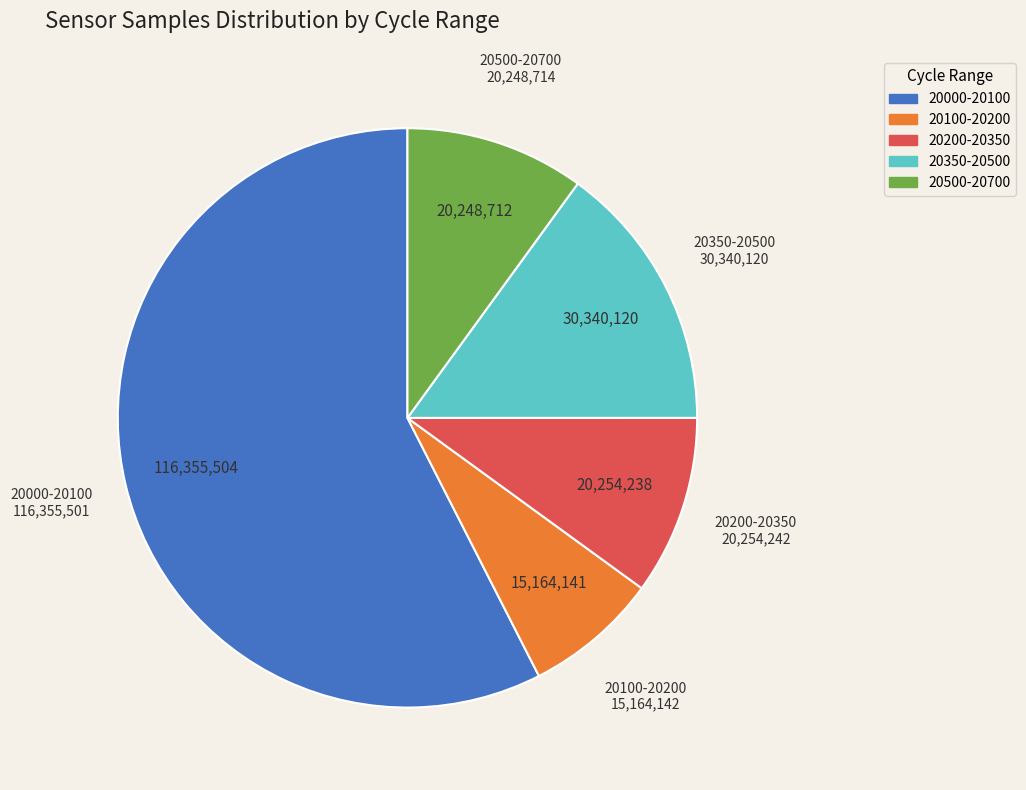

True or false: 20500-20700 accounts for 10% of the total.

True